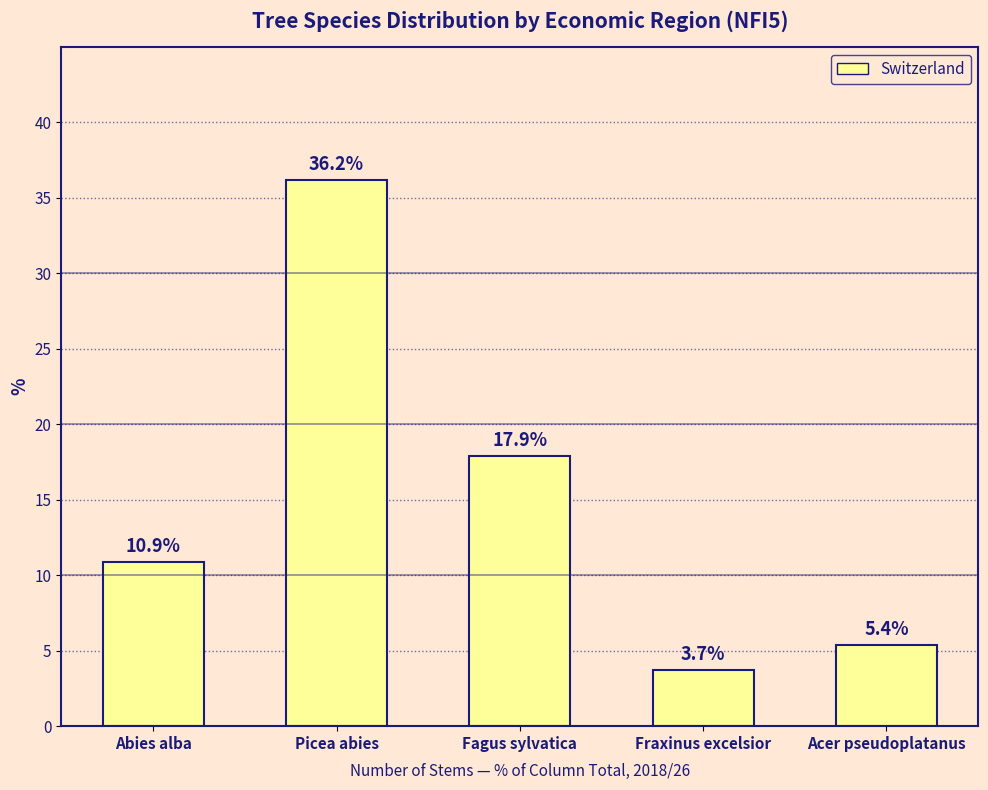

What is the difference between the values at Fraxinus excelsior and Fagus sylvatica?

14.2